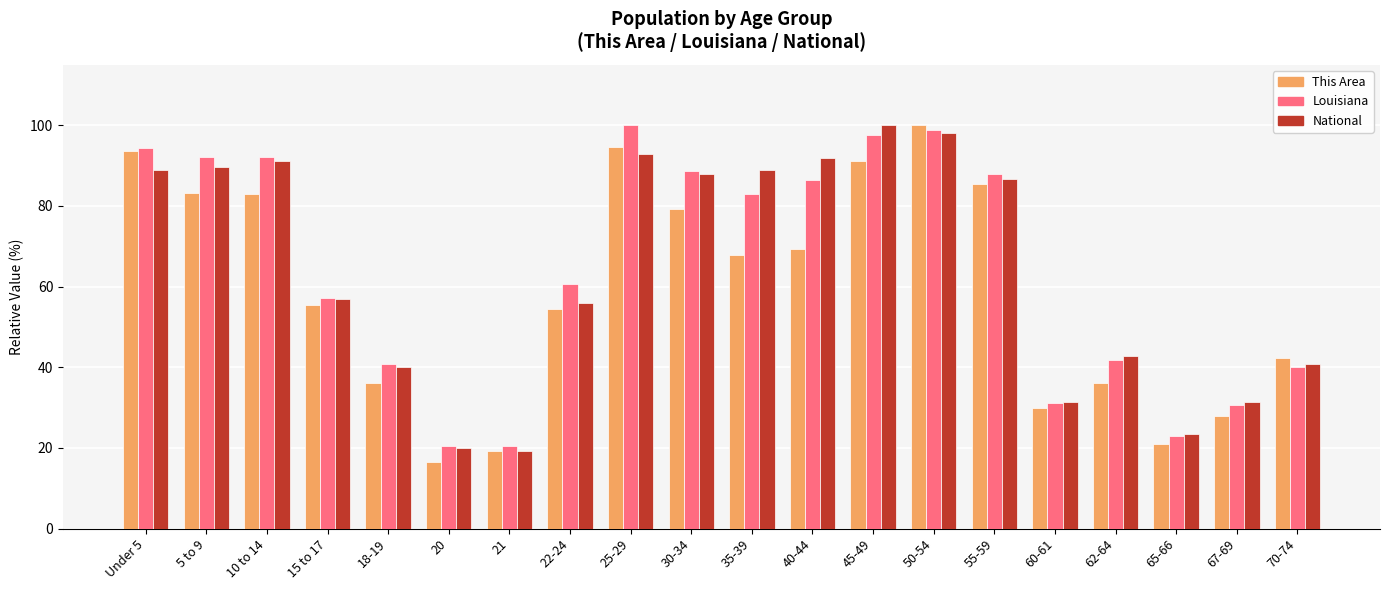

At how many categories does at least one series exceed 77?

10